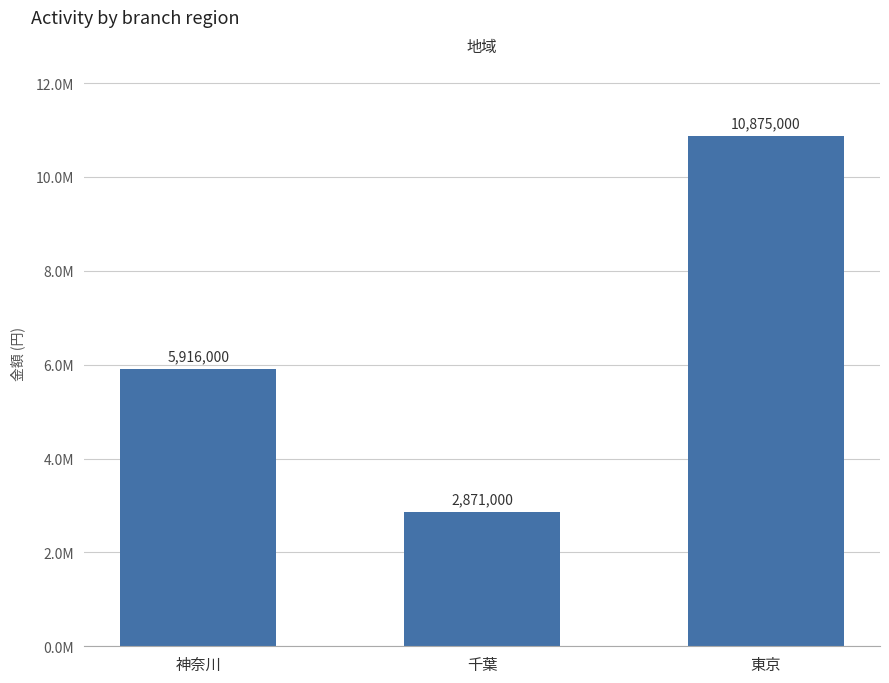

Is it true that the value at 東京 is 10875000?

True